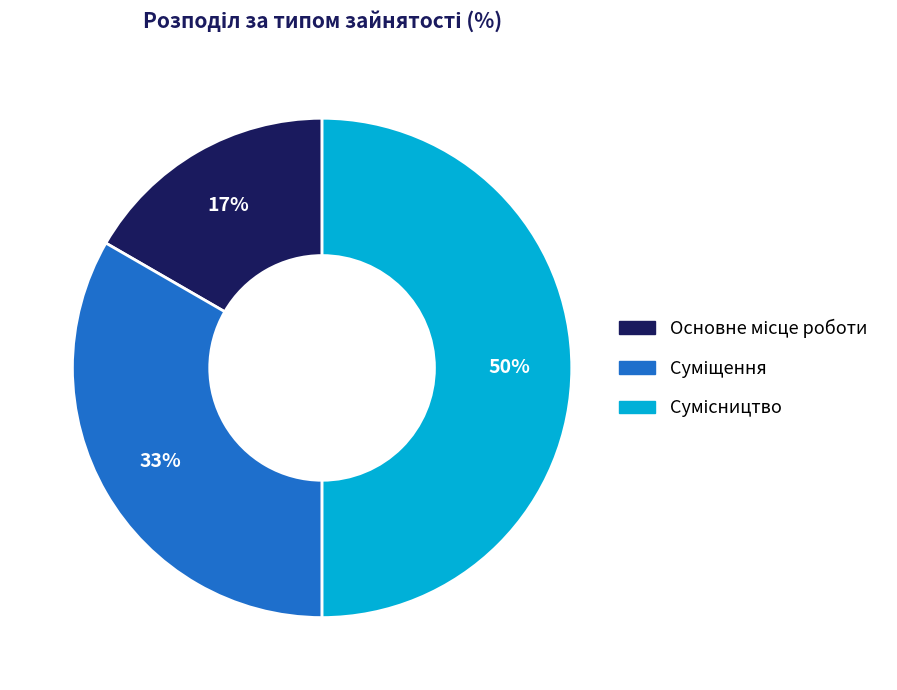

Count the number of slices in the pie.

3